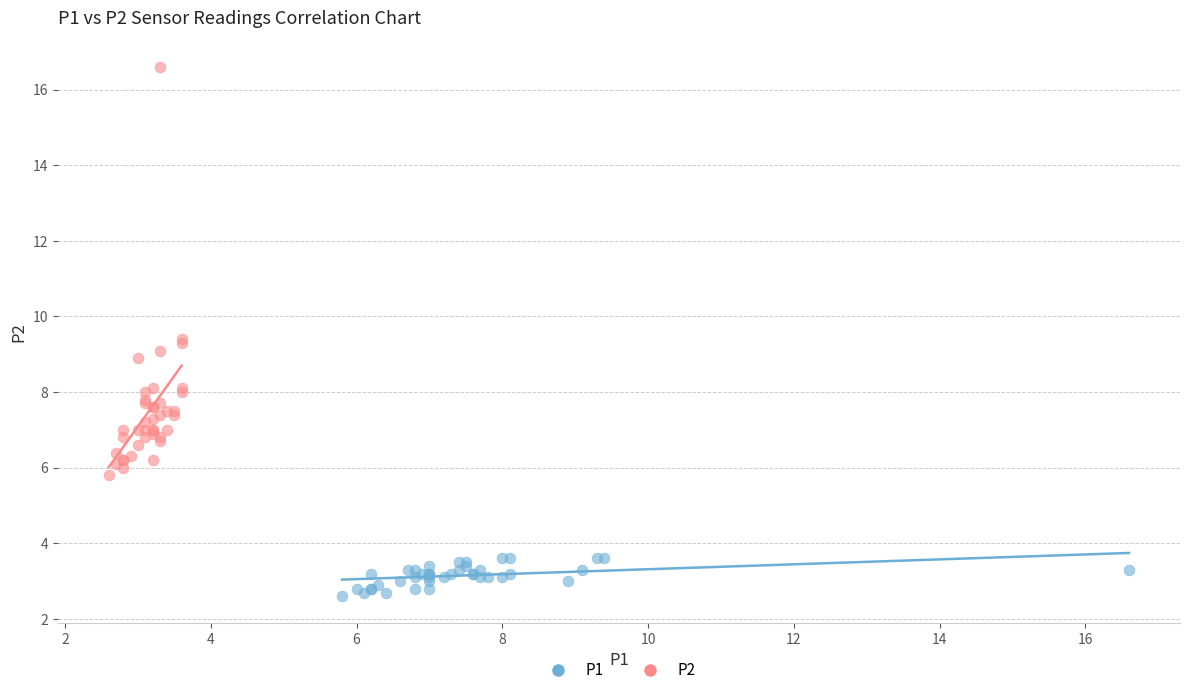

Which series has the largest Y range (max minus min)?

P2